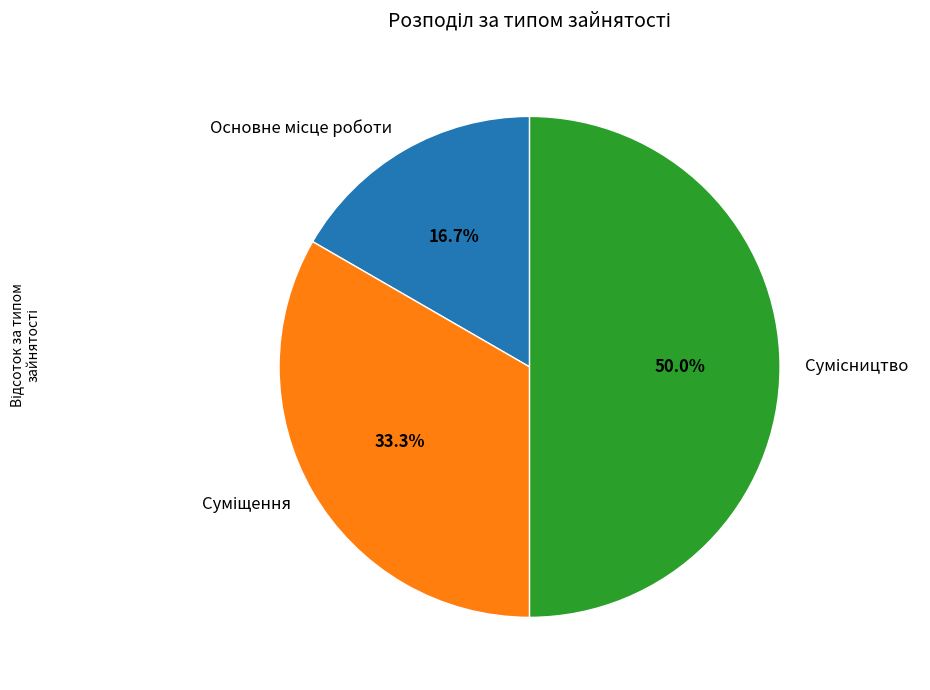

How many segments does this pie chart have?

3